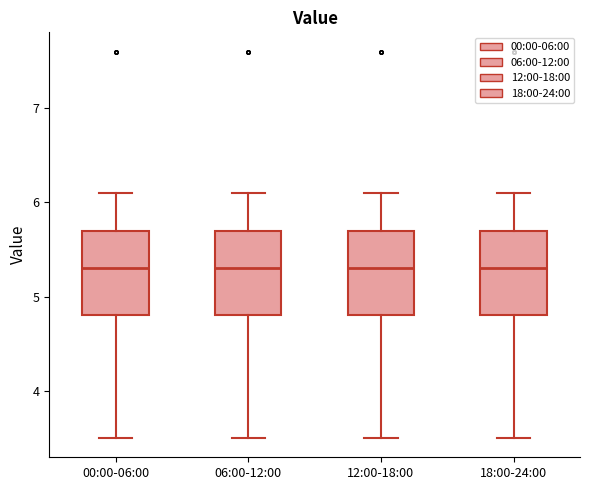

Reading left to right, read every box against the y-axis: the position of its median line, the range the box covers, and the ends of its whiskers. The values are not printed on the chart, so give them approximately, as read against the axis.

00:00-06:00: median 5.3, box 4.8 to 5.7, whiskers 3.5 to 6.1
06:00-12:00: median 5.3, box 4.8 to 5.7, whiskers 3.5 to 6.1
12:00-18:00: median 5.3, box 4.8 to 5.7, whiskers 3.5 to 6.1
18:00-24:00: median 5.3, box 4.8 to 5.7, whiskers 3.5 to 6.1